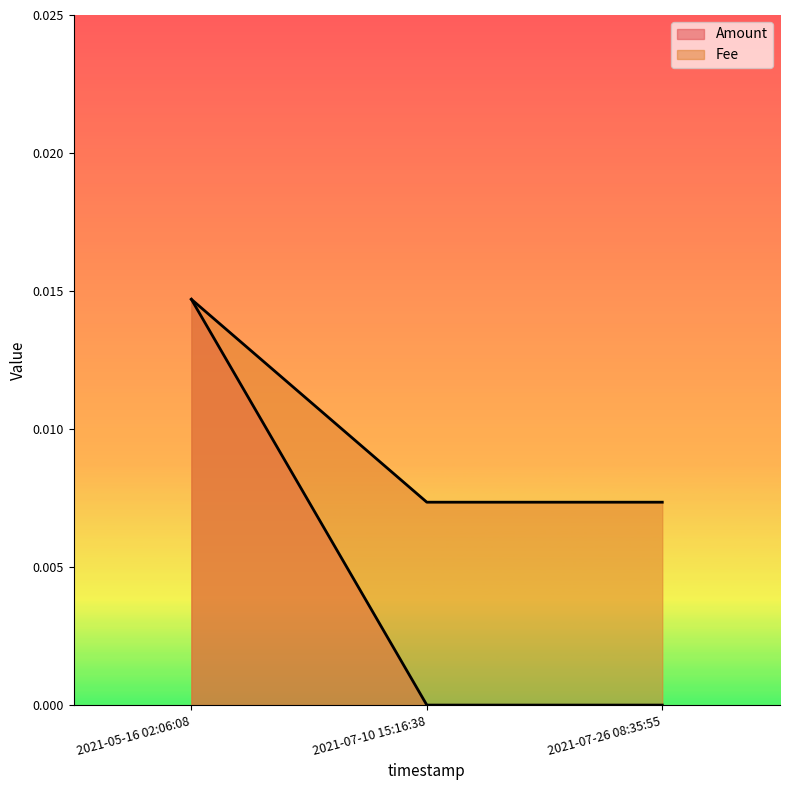

What position from the right is 2021-07-10 15:16:38?

2